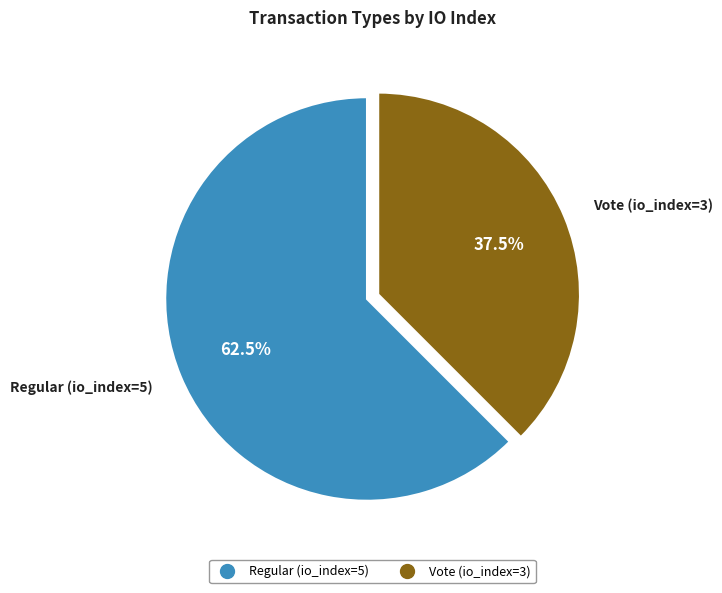

To the nearest percent, what is the average slice percentage?

50%